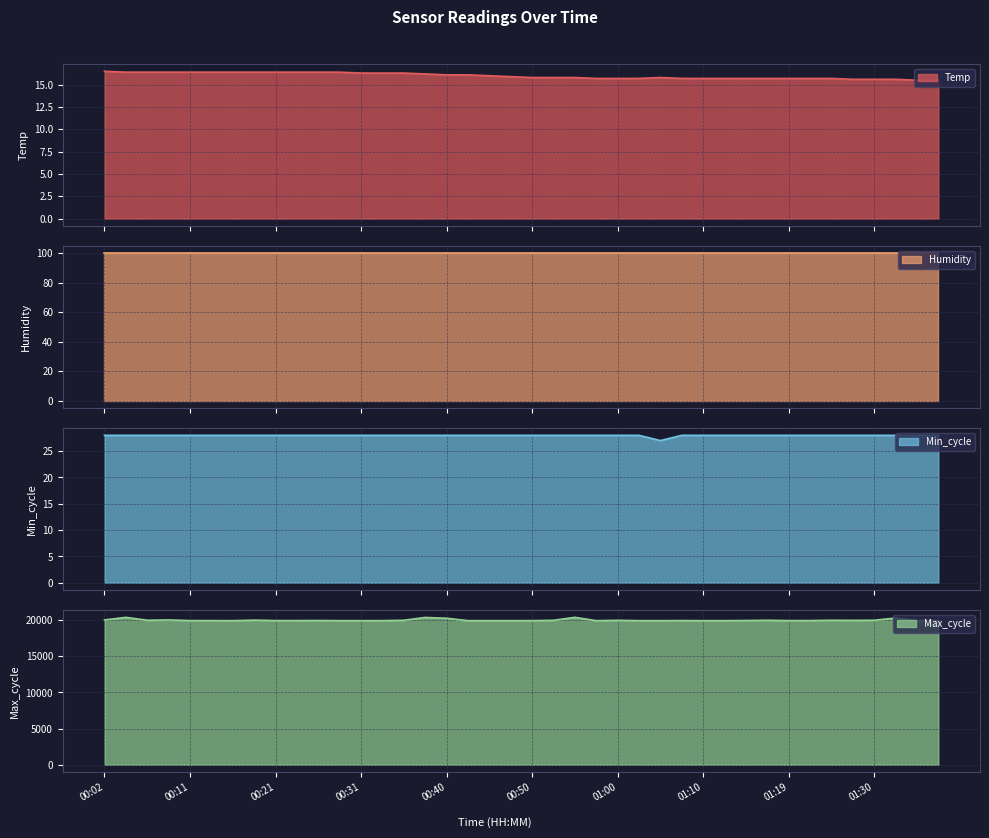

True or false: Min_cycle and Temp intersect in this chart.

False